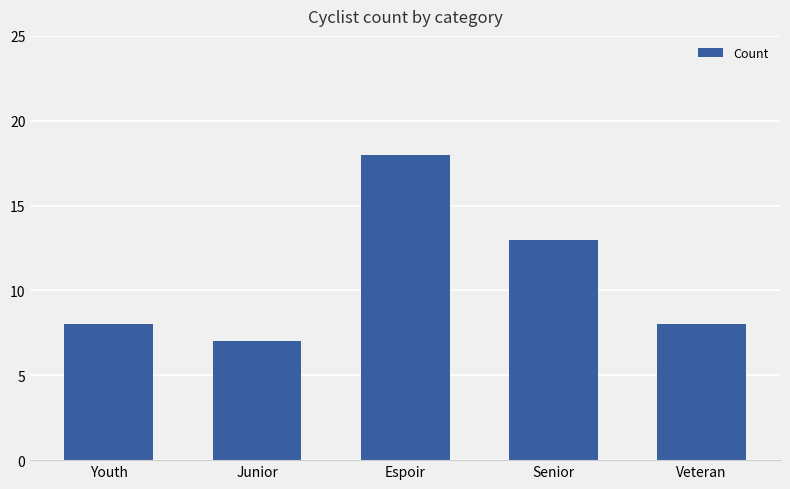

Does the chart contain any negative values?

No